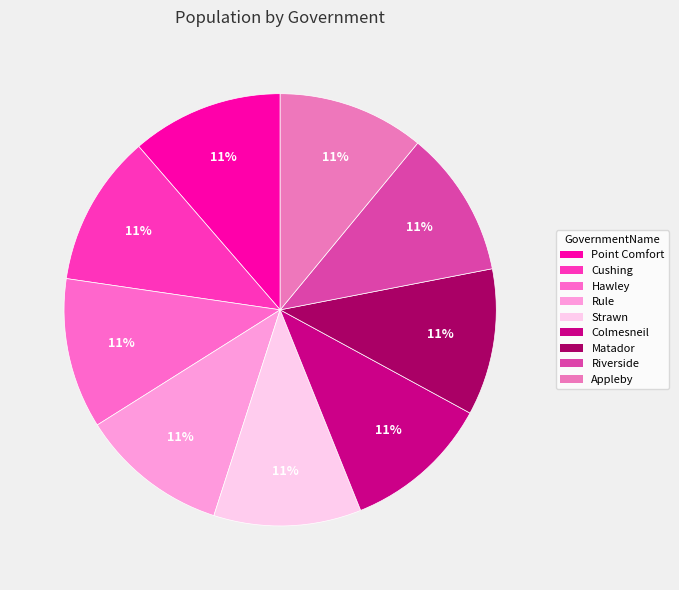

What percentage do Riverside and Point Comfort together represent?

22.3%